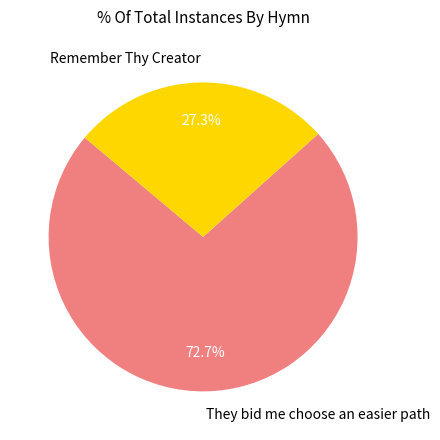

Which slice is the smallest?

Remember Thy Creator